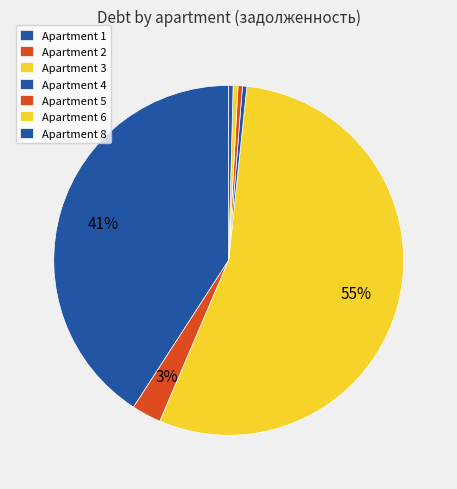

How many segments does this pie chart have?

7